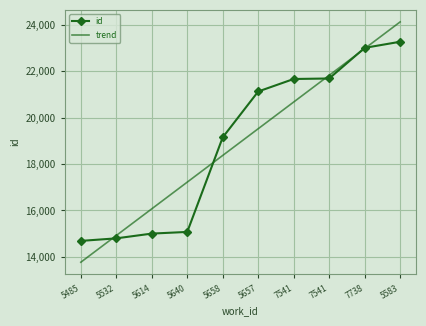

At which label does trend first exceed 19525?

5657